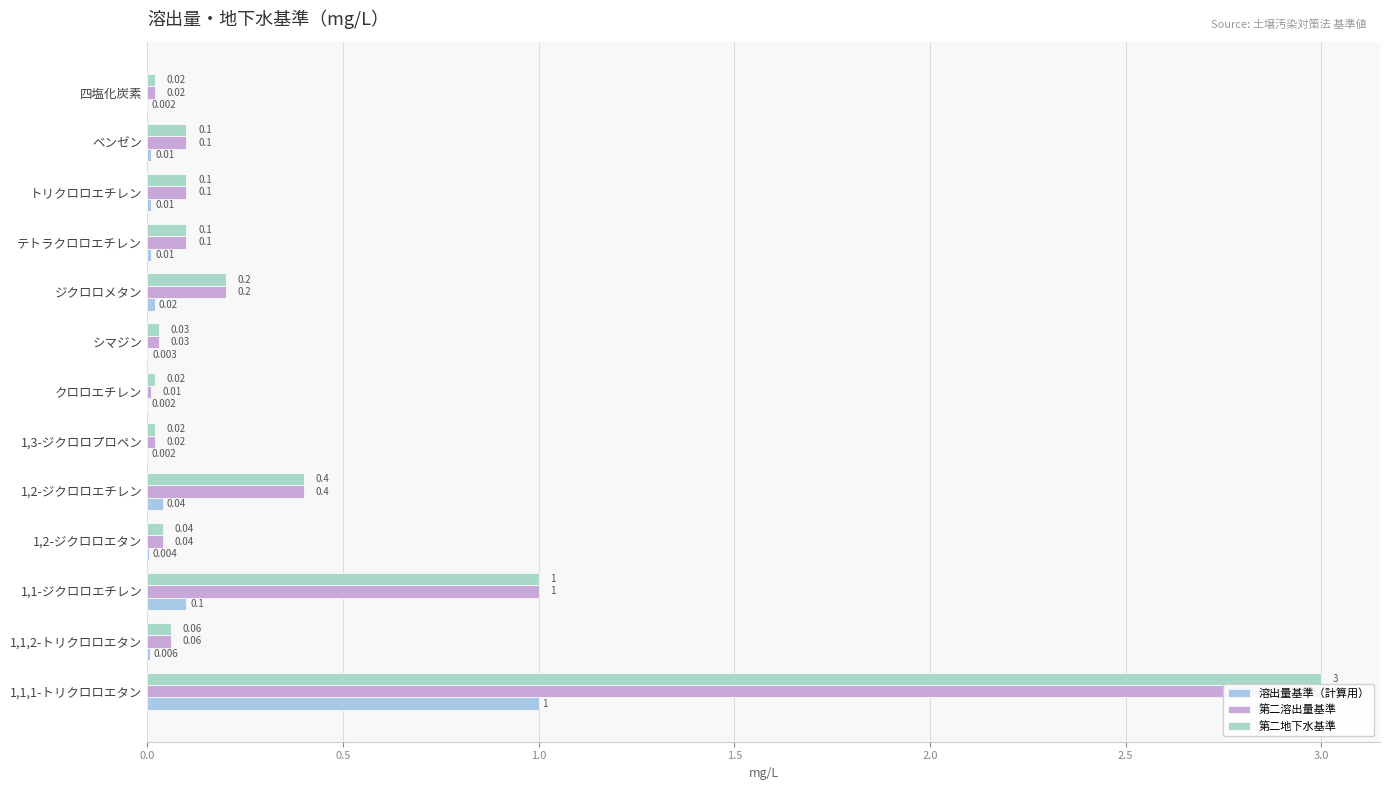

Which series has the widest spread of values?

第二溶出量基準